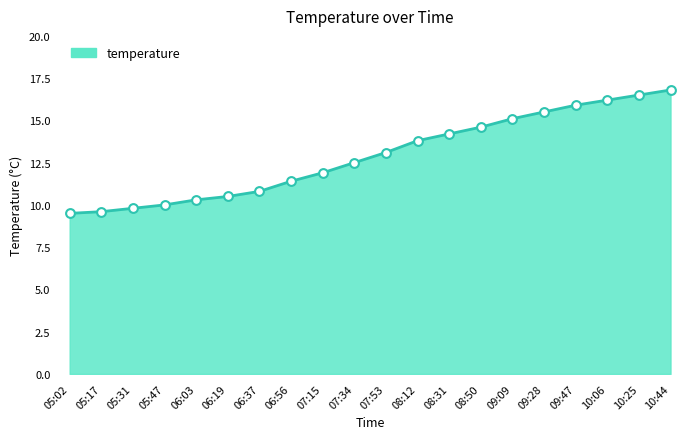

Between 08:50 and 05:17, which is larger?

08:50